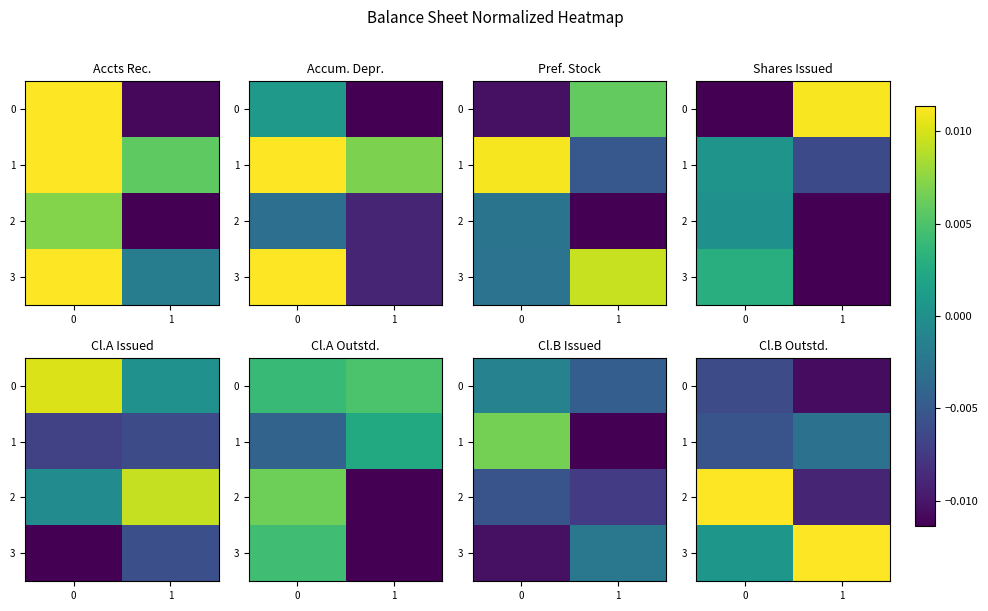

At how many categories does at least one series exceed 0?

2